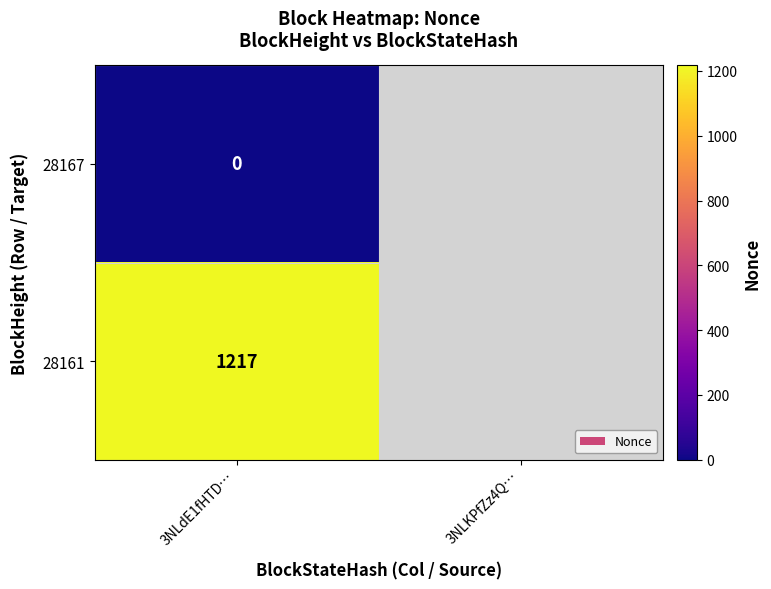

What is the total value across all series at 3NLdE1fHTD…?

1217